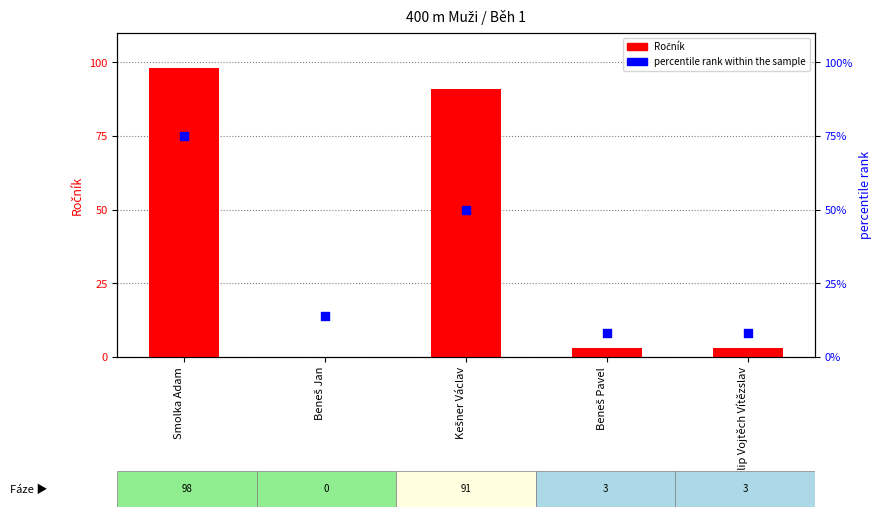

Which series has the widest spread of Y values?

Ročník